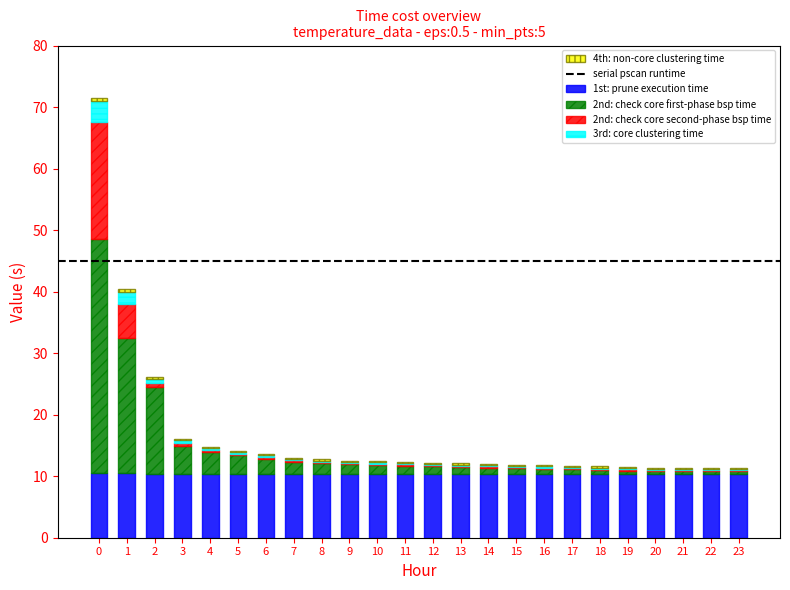

True or false: 2nd: check core first-phase bsp time has a value of 0.9 at 9.

False